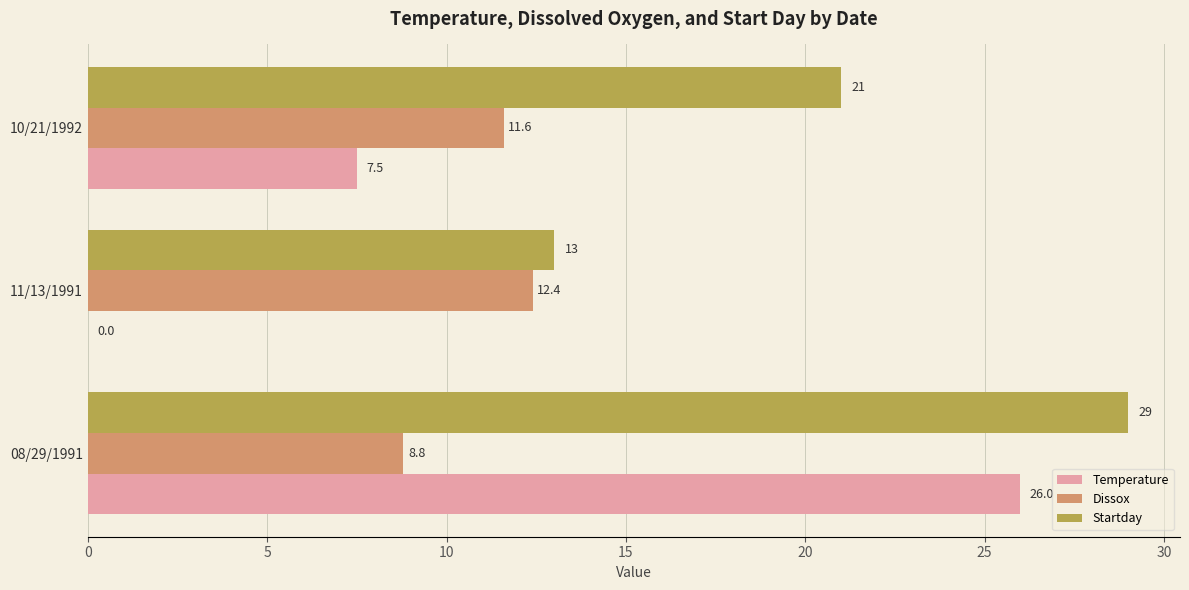

What is the sum of all Dissox values?

32.8